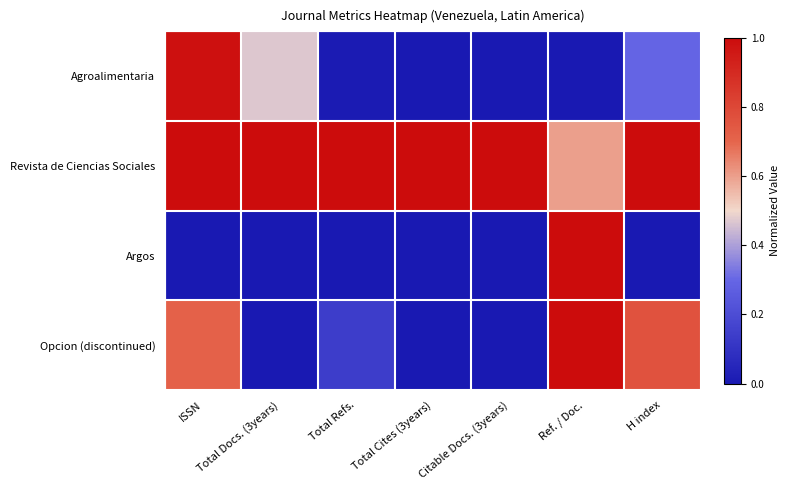

Between ISSN and Total Refs., which is larger?

ISSN